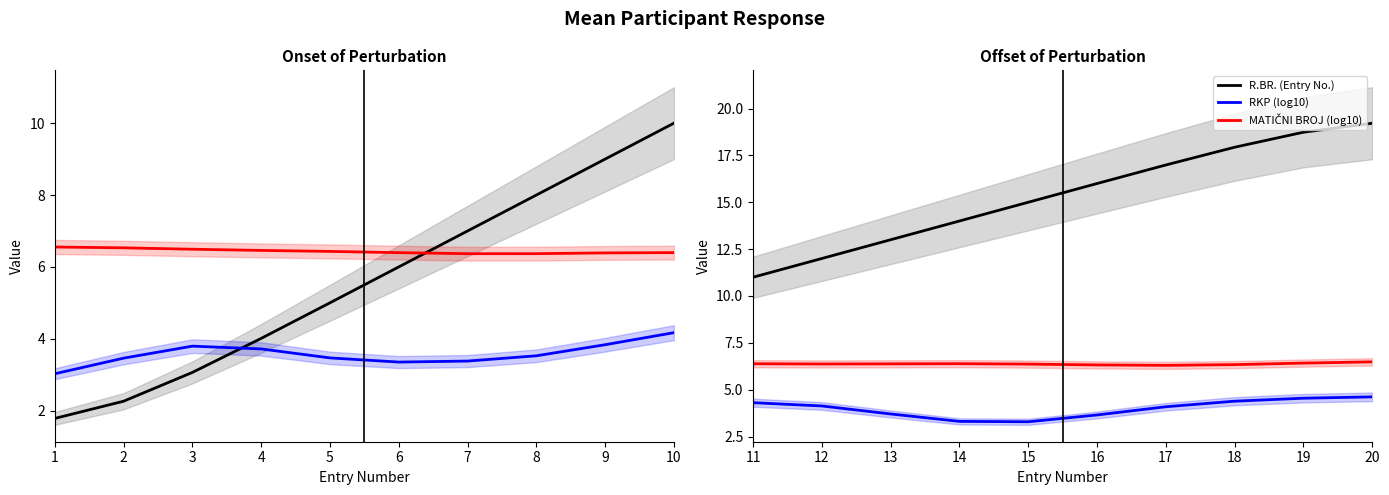

How many data points in RKP (log10) are above 4?

6